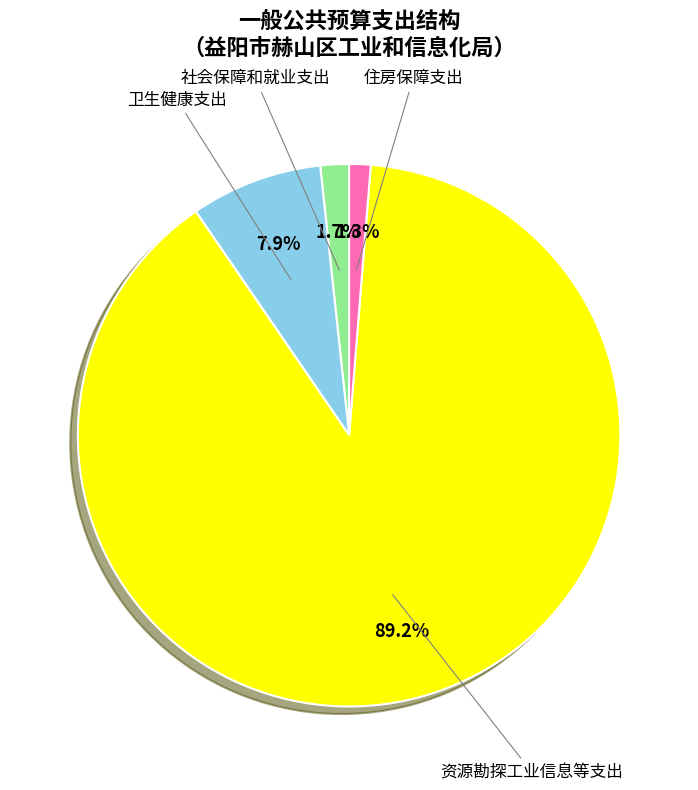

Does any single category account for the majority?

Yes